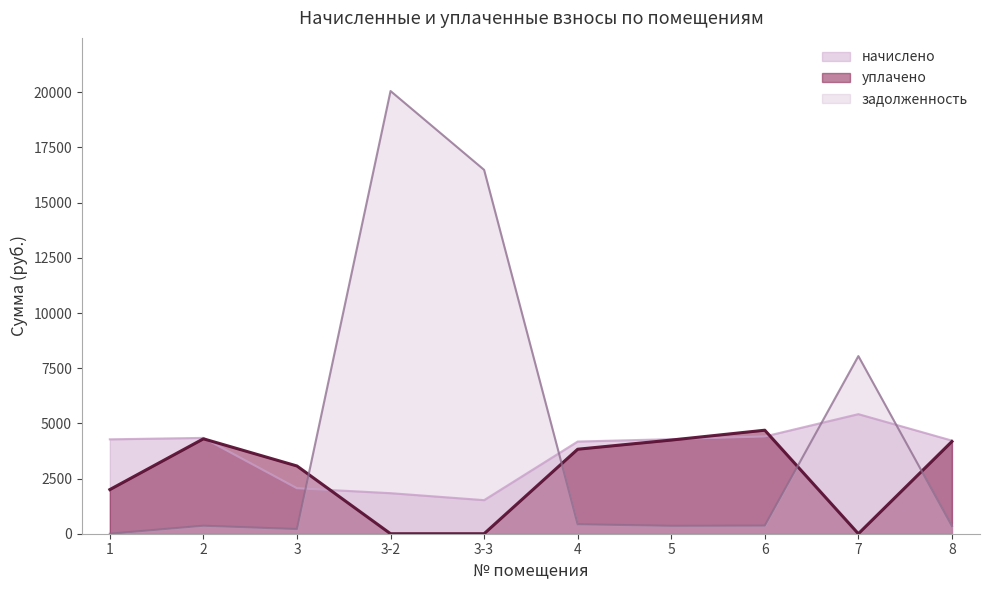

The уплачено series shows 2370.8 at 2. True or false?

False